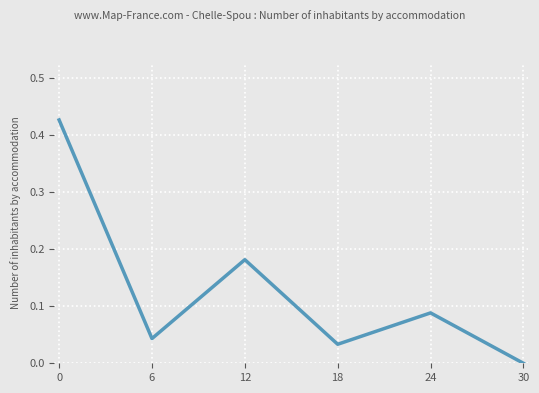

Which label corresponds to the smallest value in the chart?

30